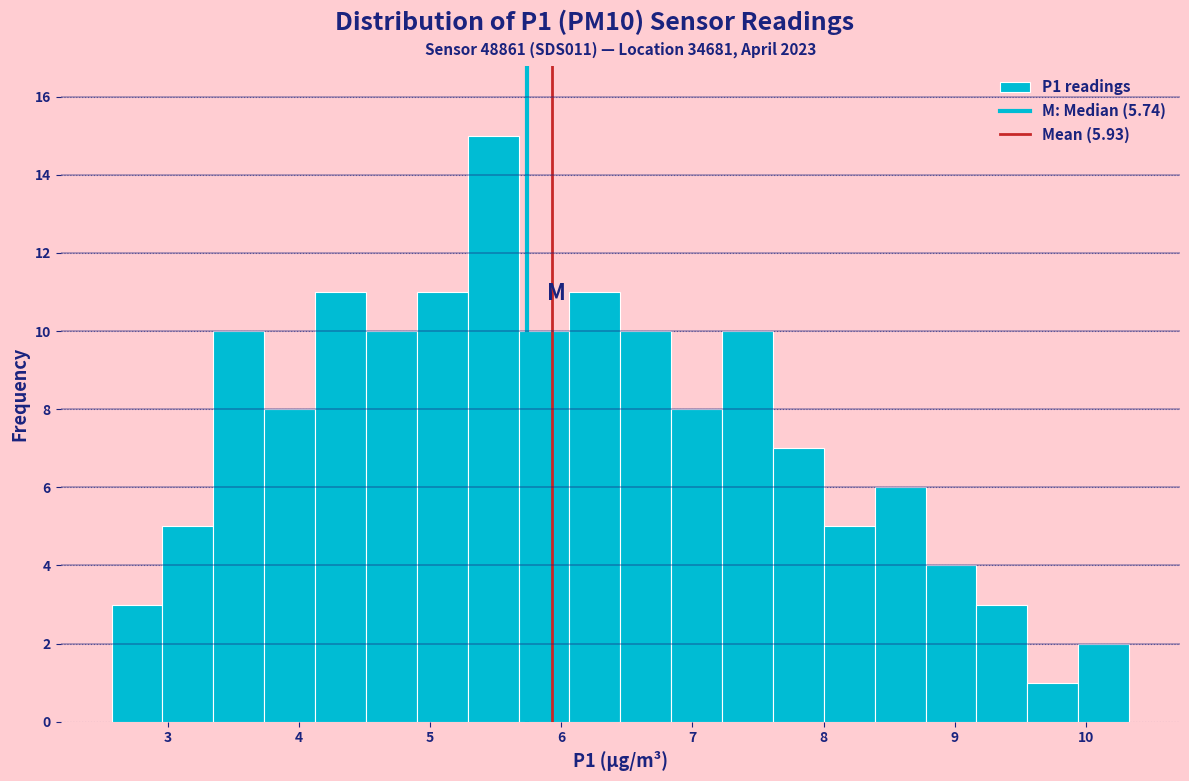

Read against the x-axis, roughly where is the centre of the tallest bar?

5.5